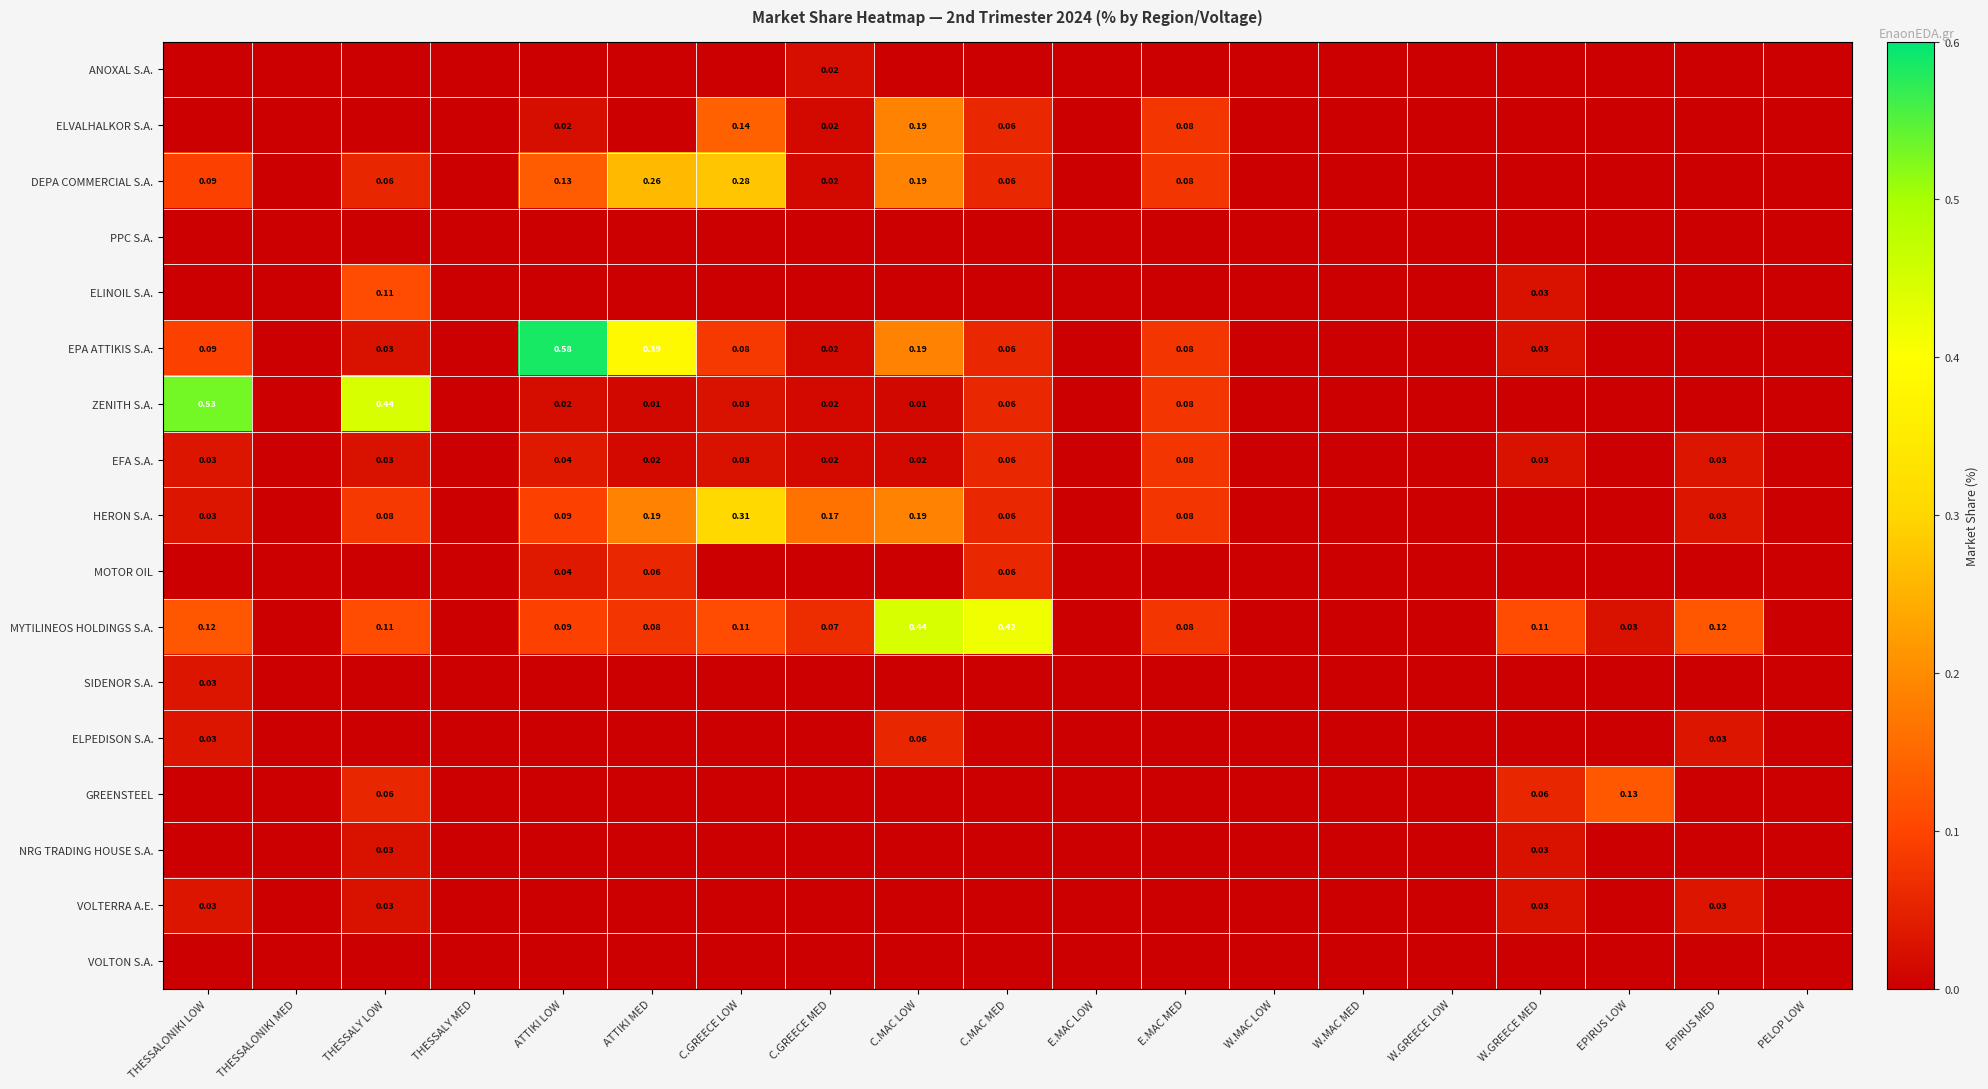

Which series has the largest total across all categories?

MYTILINEOS HOLDINGS S.A.